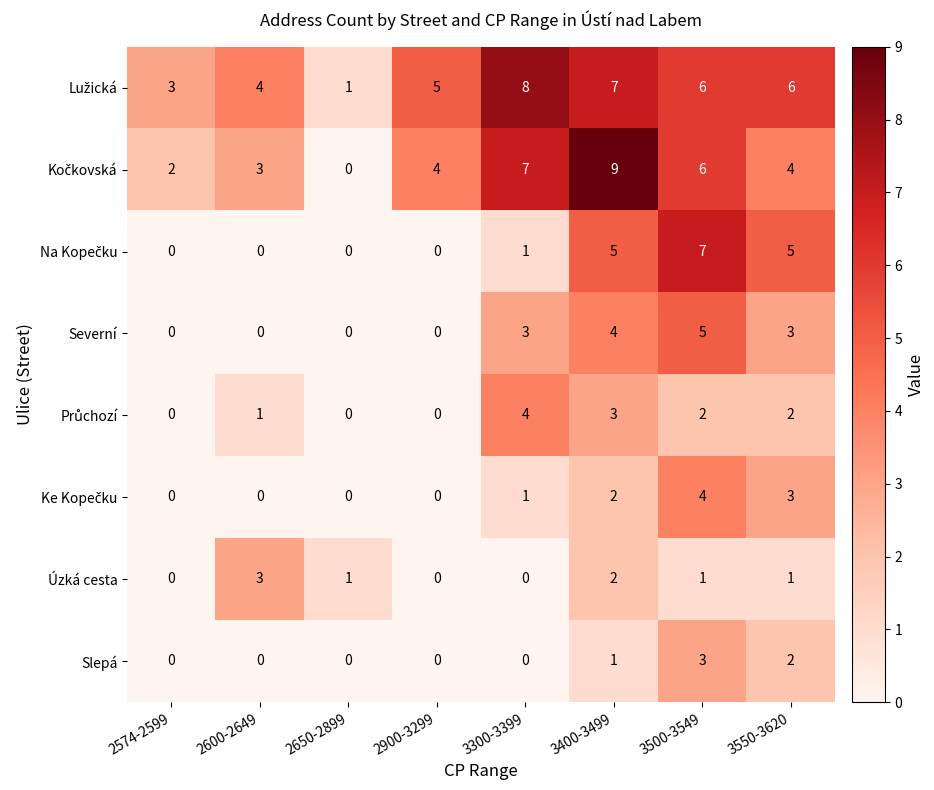

The value of Úzká cesta at 2900-3299 is 0. True or false?

True